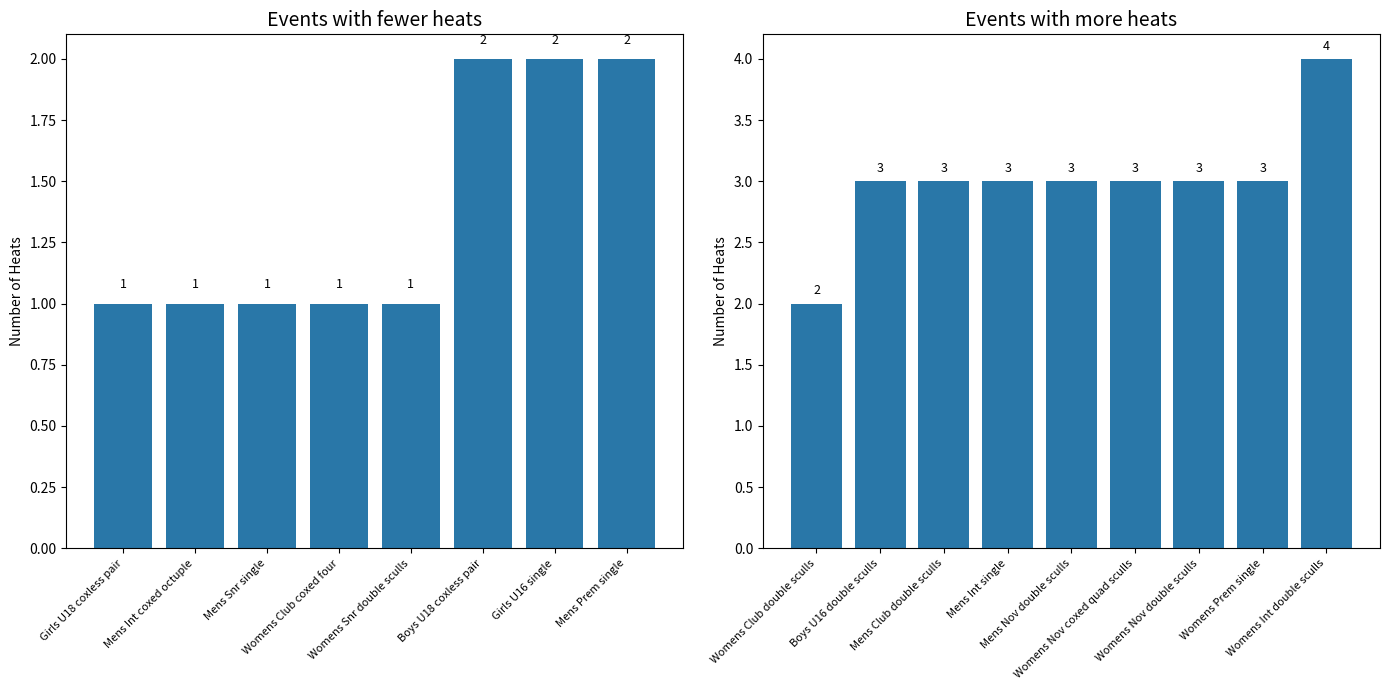

What is the average value?

2